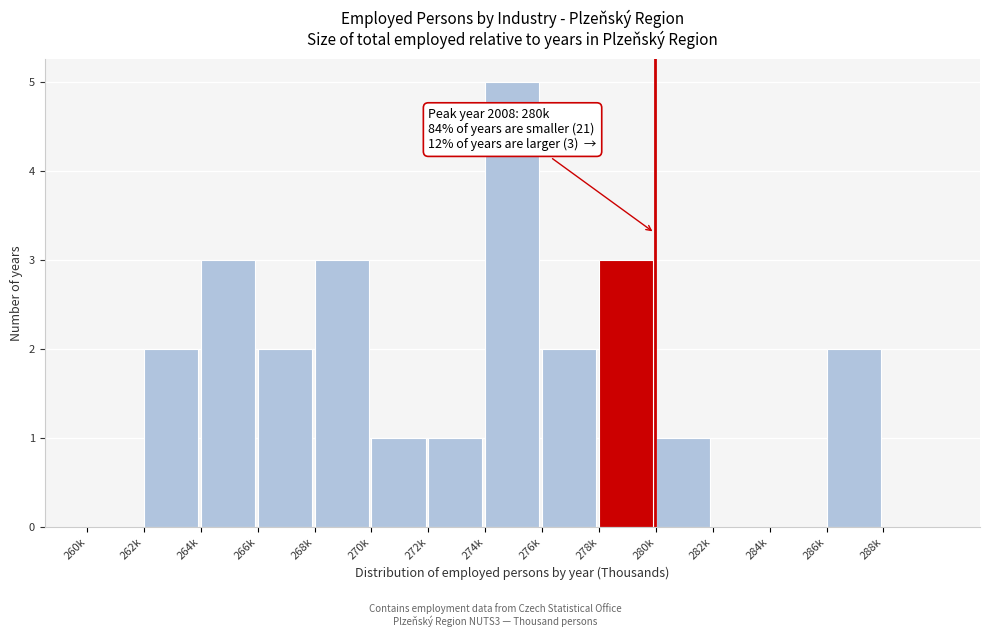

Reading right to left, extract all data points from this chart.

288k=0	286k=2	284k=0	282k=0	280k=1	278k=3	276k=2	274k=5	272k=1	270k=1	268k=3	266k=2	264k=3	262k=2	260k=0